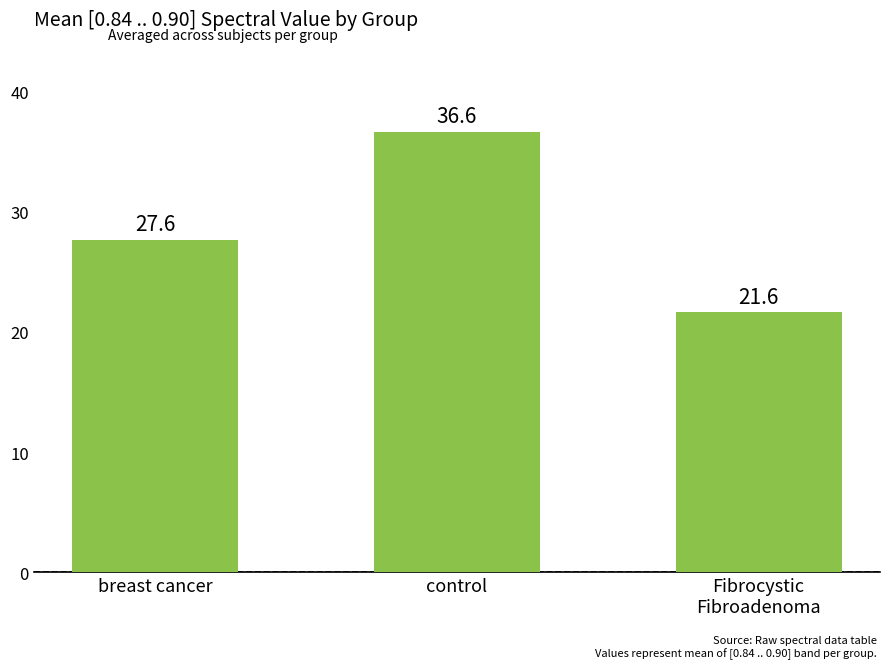

List the labels in order of value, smallest first.

Fibrocystic
Fibroadenoma, breast cancer, control